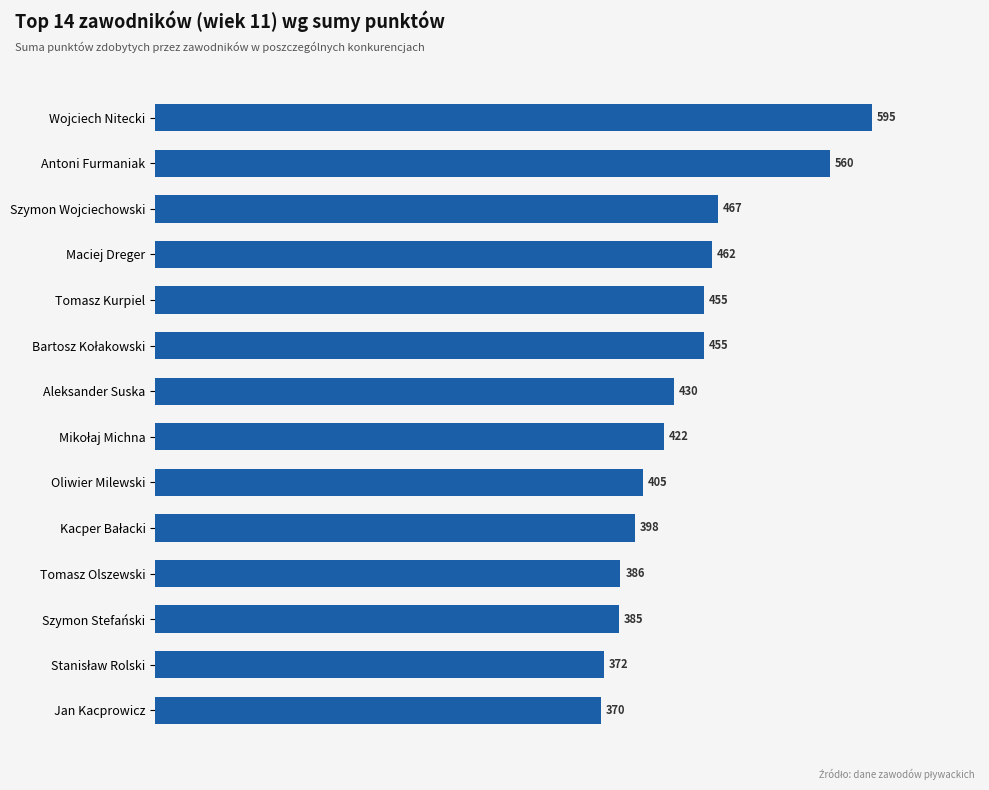

What is the maximum value shown in the chart?

595